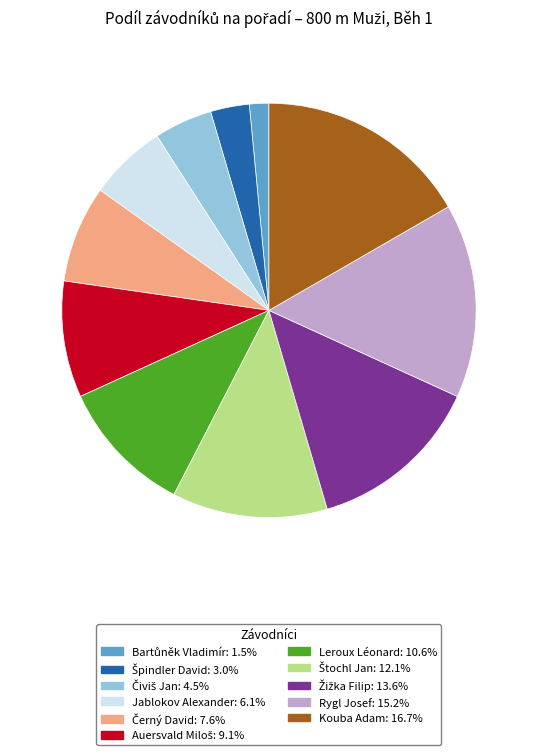

Which slice is the largest?

Kouba Adam